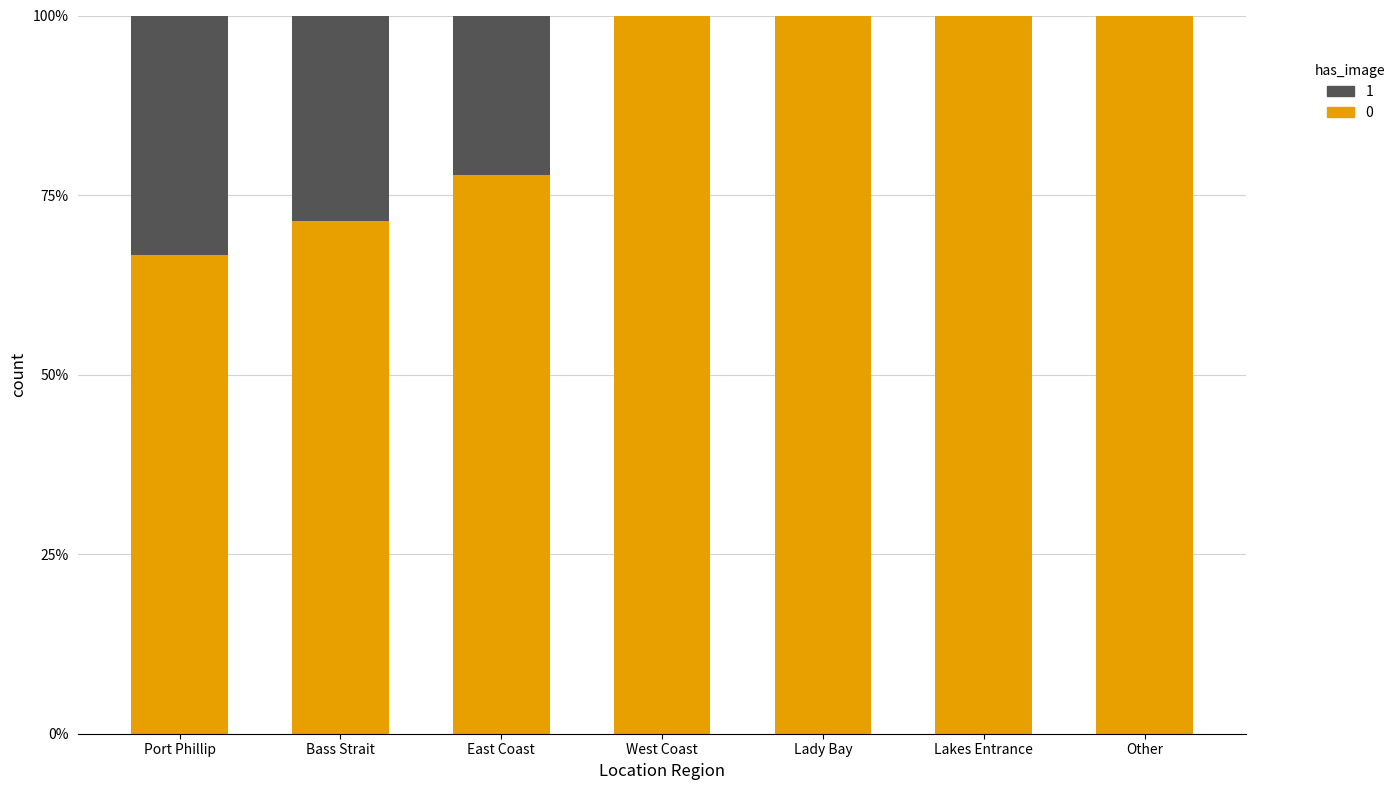

True or false: no image has a value of 1.3 at Lady Bay.

False